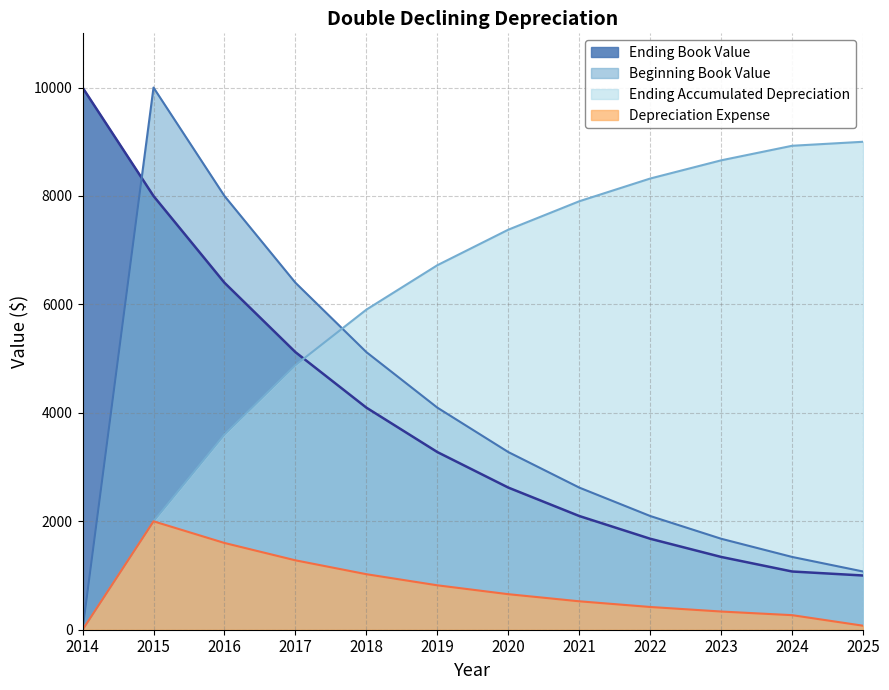

Where is the first local maximum for Depreciation Expense?

2015